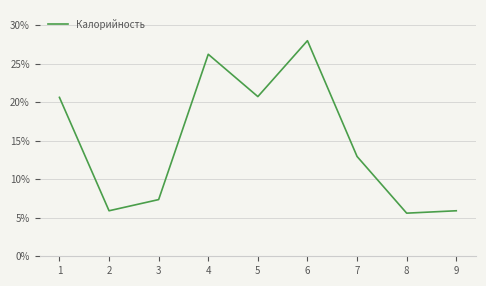

What is the change in value from 5 to 6?

+7.3